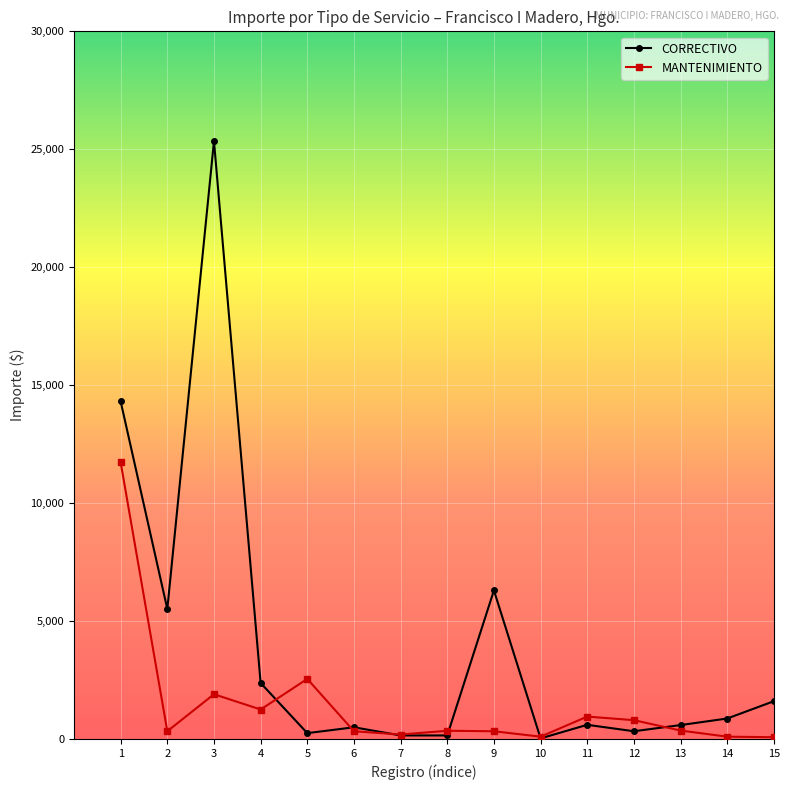

The MANTENIMIENTO series shows 11727.6 at 1. True or false?

True